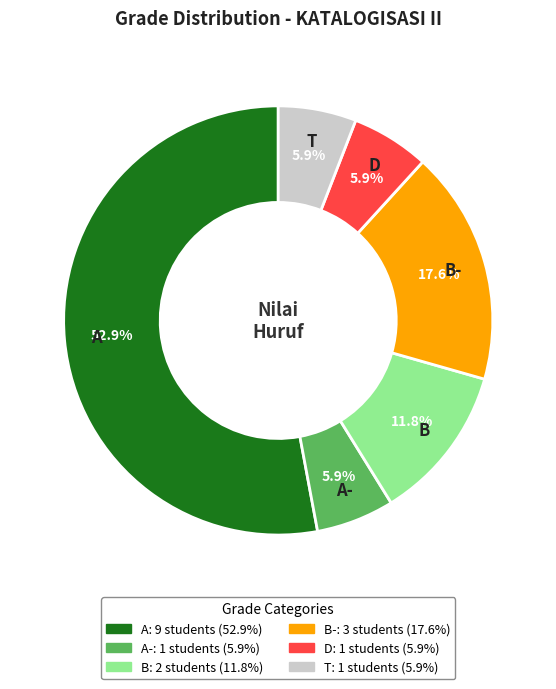

Does any single category account for the majority?

Yes